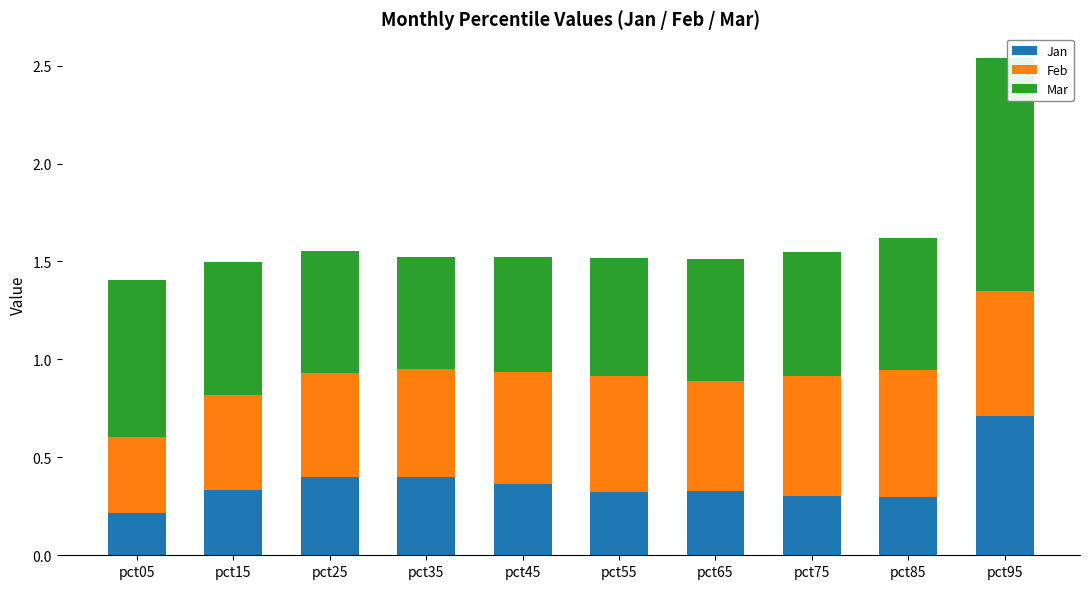

What is the sum of all Jan values?

3.7